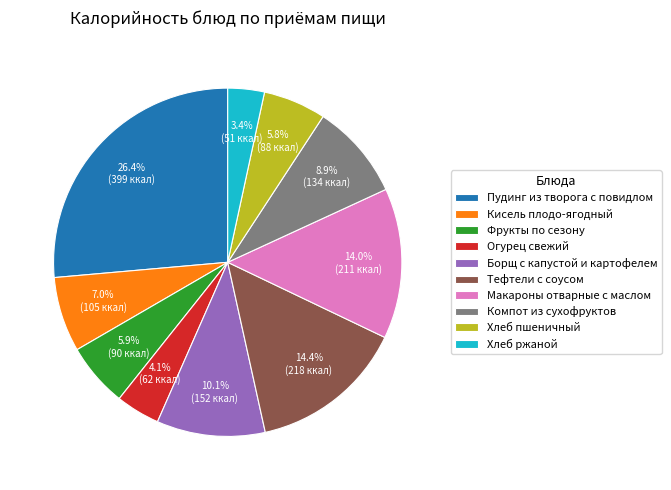

To the nearest percent, what is the combined percentage of Хлеб пшеничный and Пудинг из творога с повидлом?

32%